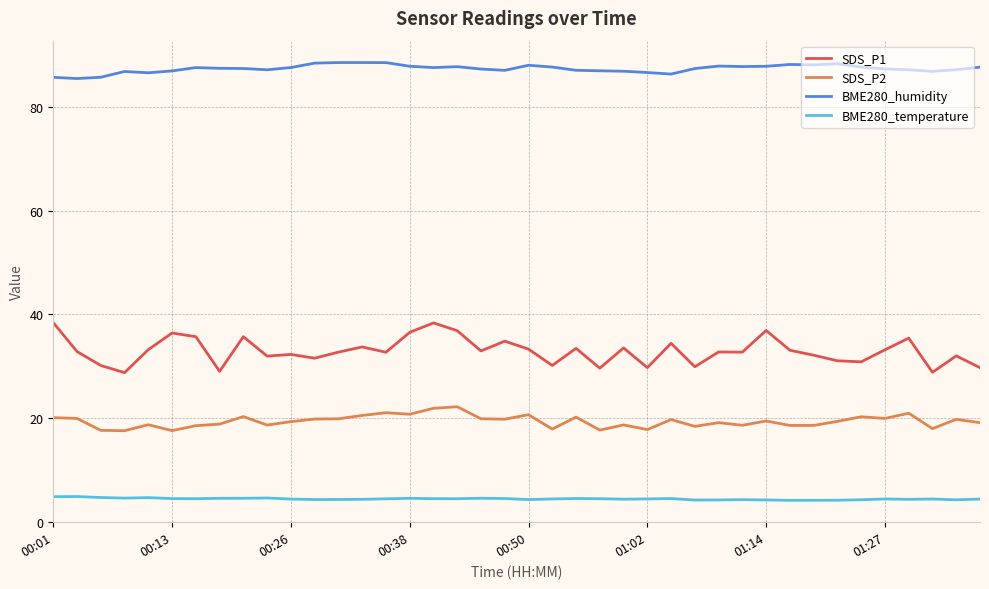

True or false: BME280_temperature and SDS_P2 intersect in this chart.

False